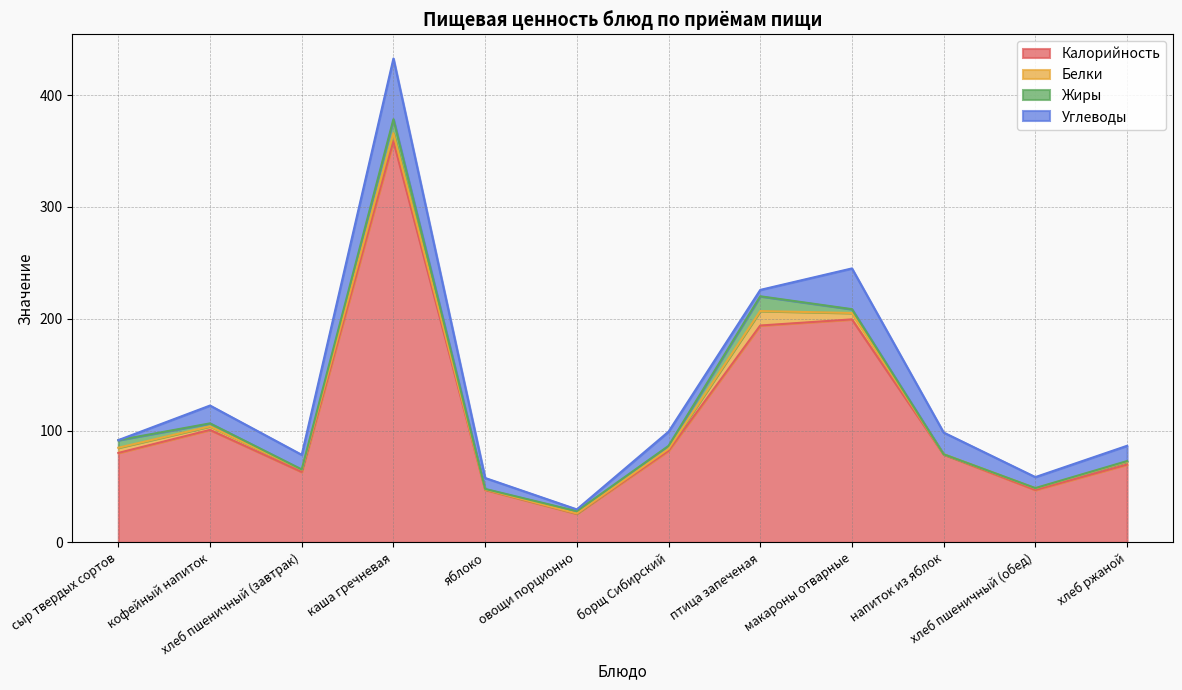

Between овощи порционно and борщ Сибирский, which series saw the biggest shift?

Калорийность